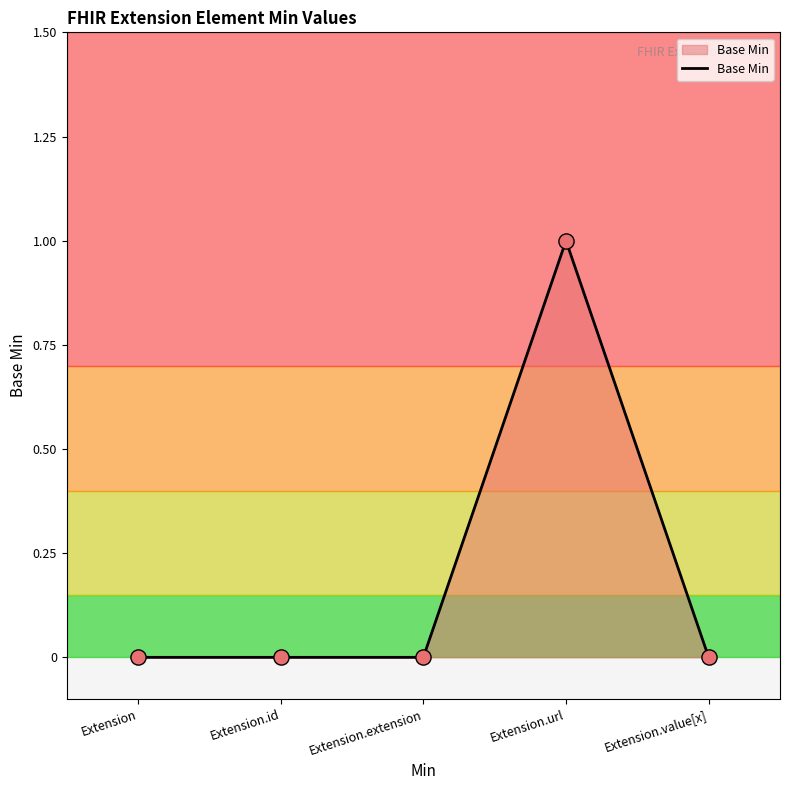

Which has a higher value, Extension or Extension.url?

Extension.url